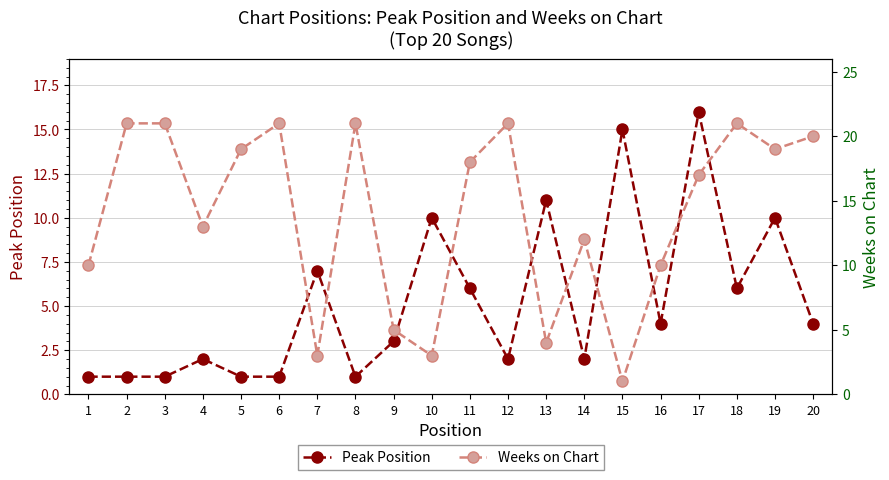

Where is Weeks on Chart nearest to the value 11?

1